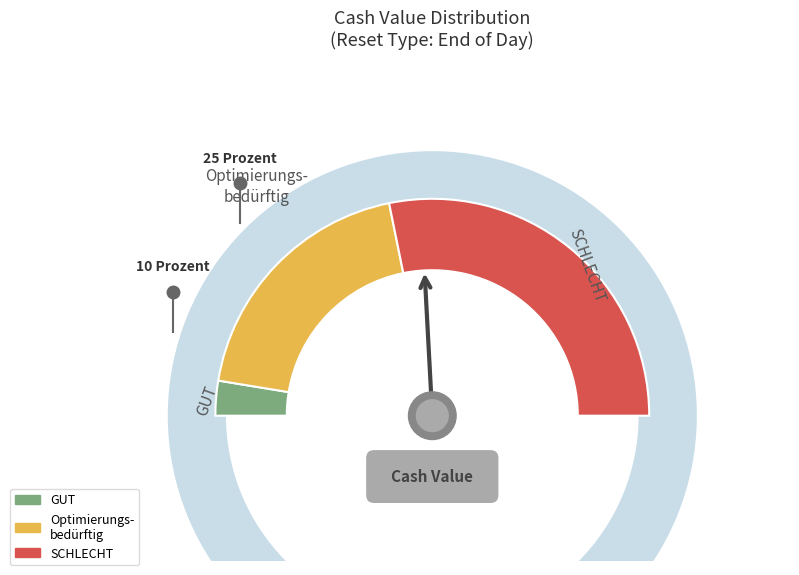

True or false: 34 accounts for 1% of the total.

False